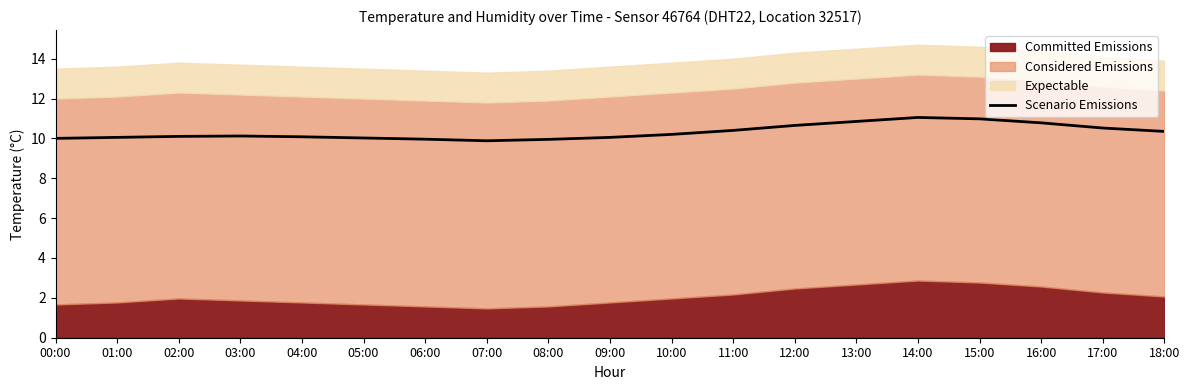

True or false: Scenario Emissions has a value of 10.1 at 09:00.

True